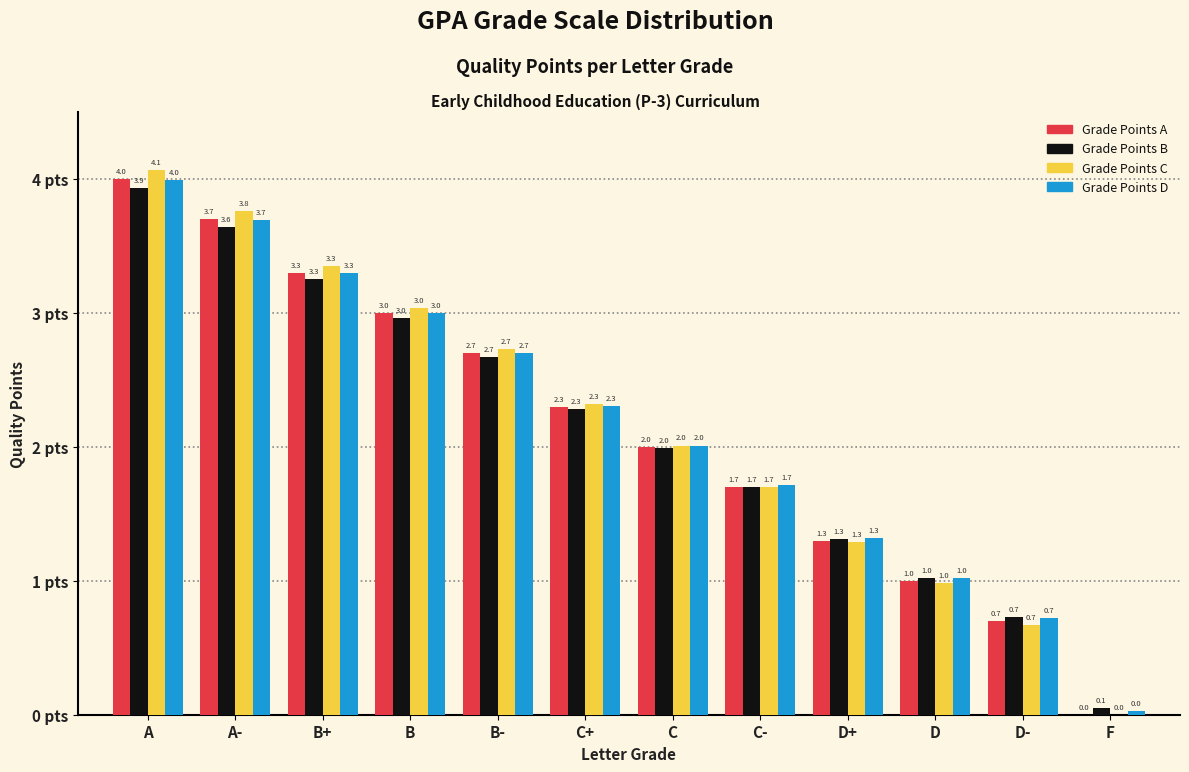

True or false: Grade Points C has a value of 3.0 at B.

True